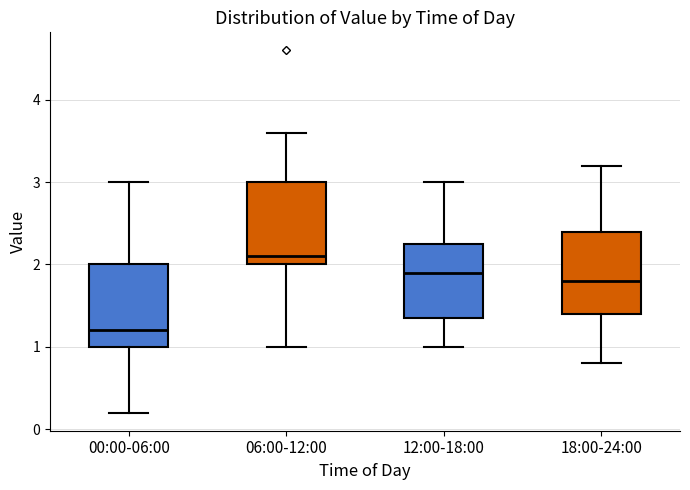

Which box has the highest median line?

06:00-12:00